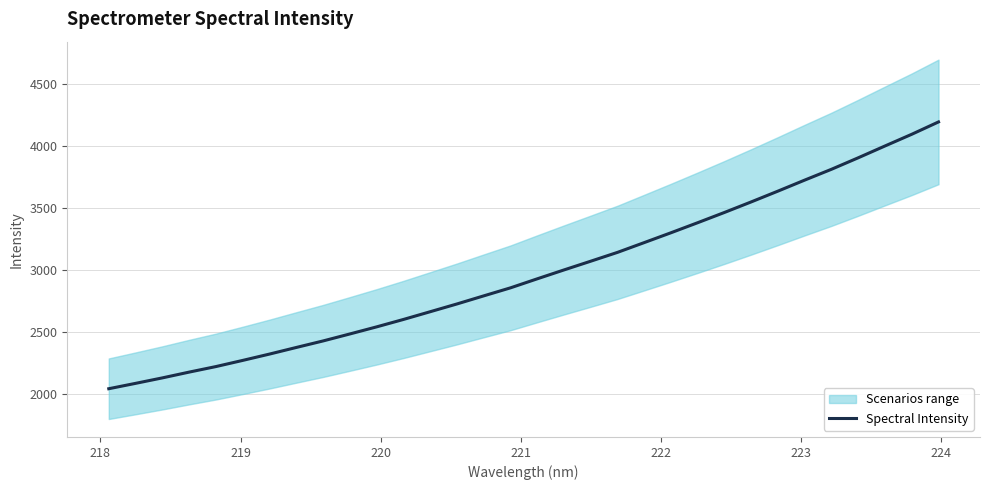

What is the sum of all values?

95138.9